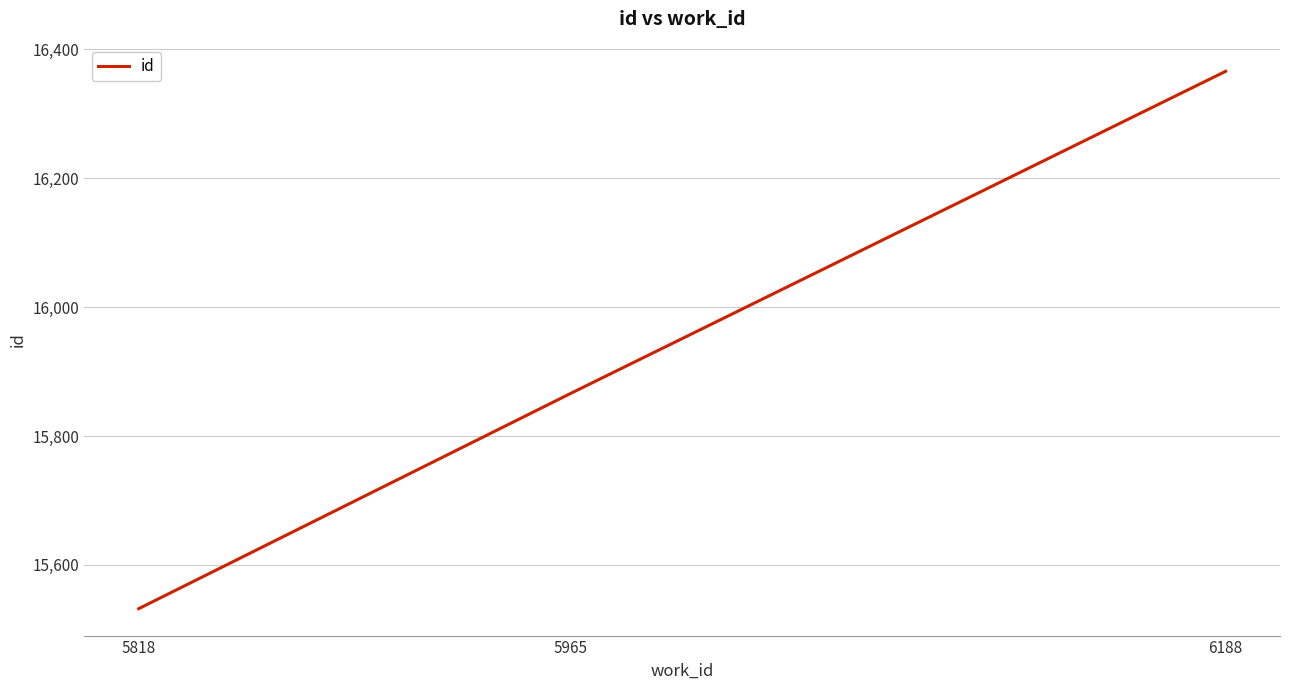

What is the approximate value at 5818, to the nearest 50?

15550